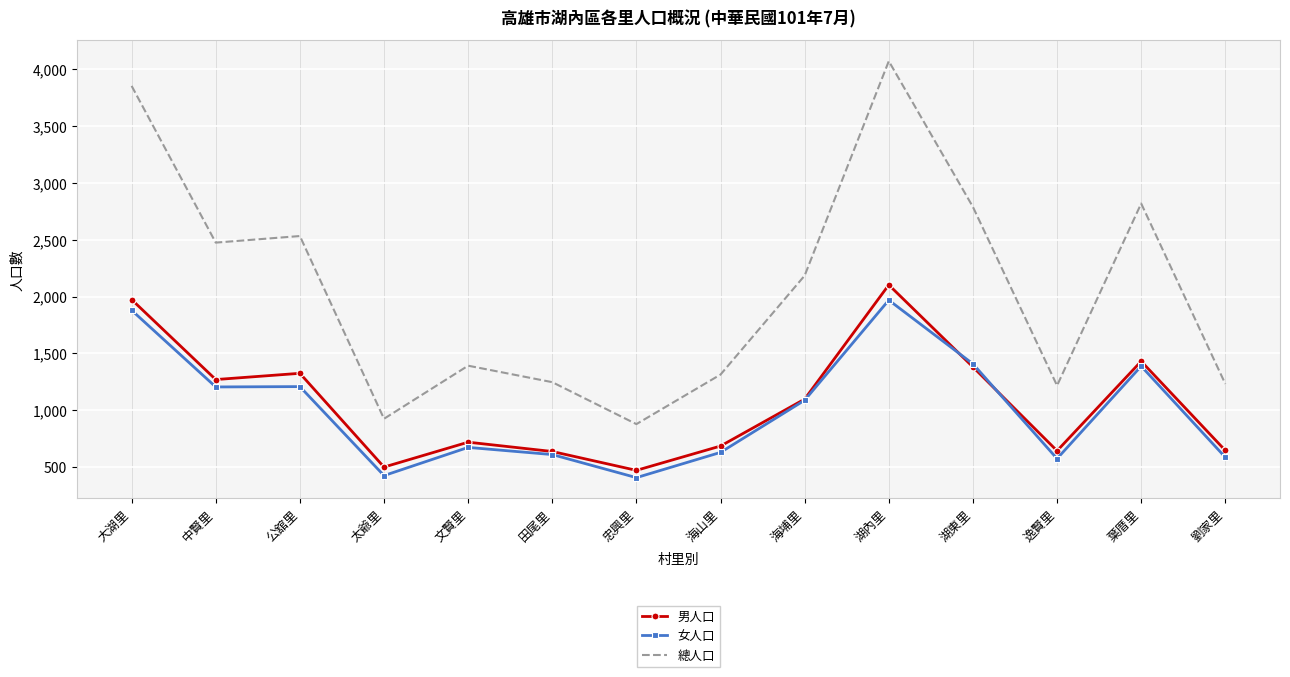

True or false: 總人口 has a value of 3854 at 大湖里.

True